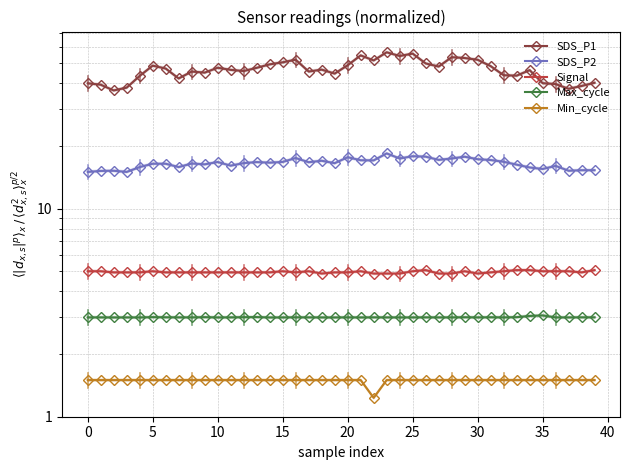

True or false: SDS_P2 and Min_cycle intersect in this chart.

False